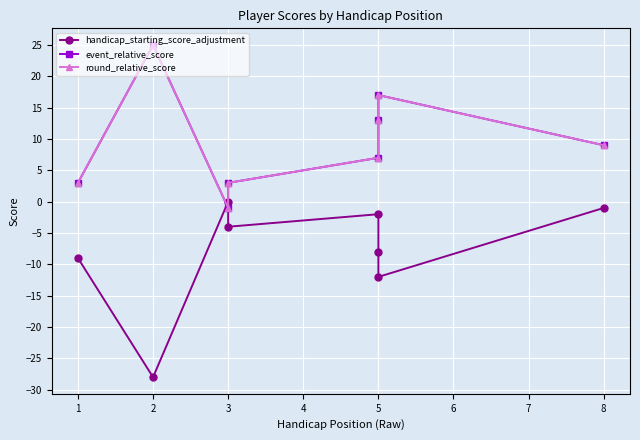

In handicap_starting_score_adjustment, how many points are higher than both neighbors (excluding endpoints)?

2